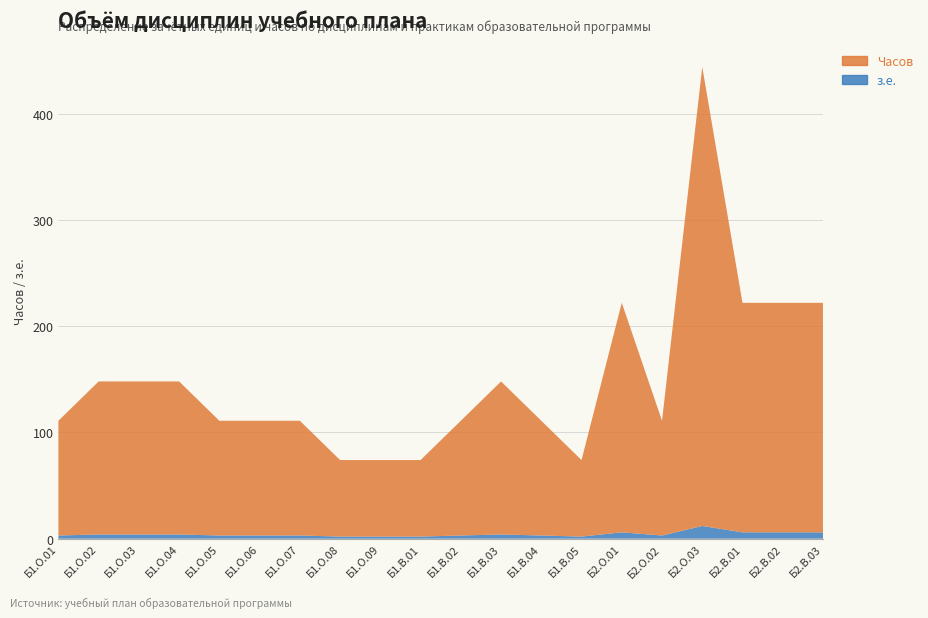

Reading left to right, transcribe all the data shown in this chart.

з.е.: Б1.О.01=3	Б1.О.02=4	Б1.О.03=4	Б1.О.04=4	Б1.О.05=3	Б1.О.06=3	Б1.О.07=3	Б1.О.08=2	Б1.О.09=2	Б1.В.01=2	Б1.В.02=3	Б1.В.03=4	Б1.В.04=3	Б1.В.05=2	Б2.О.01=6	Б2.О.02=3	Б2.О.03=12	Б2.В.01=6	Б2.В.02=6	Б2.В.03=6
Часов: Б1.О.01=108	Б1.О.02=144	Б1.О.03=144	Б1.О.04=144	Б1.О.05=108	Б1.О.06=108	Б1.О.07=108	Б1.О.08=72	Б1.О.09=72	Б1.В.01=72	Б1.В.02=108	Б1.В.03=144	Б1.В.04=108	Б1.В.05=72	Б2.О.01=216	Б2.О.02=108	Б2.О.03=432	Б2.В.01=216	Б2.В.02=216	Б2.В.03=216